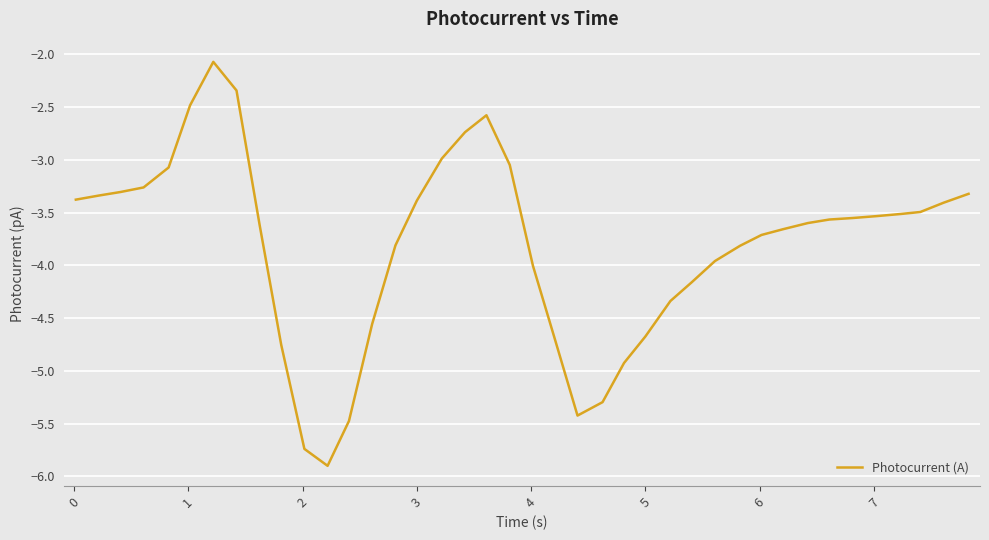

What is the maximum value shown in the chart?

-2.1